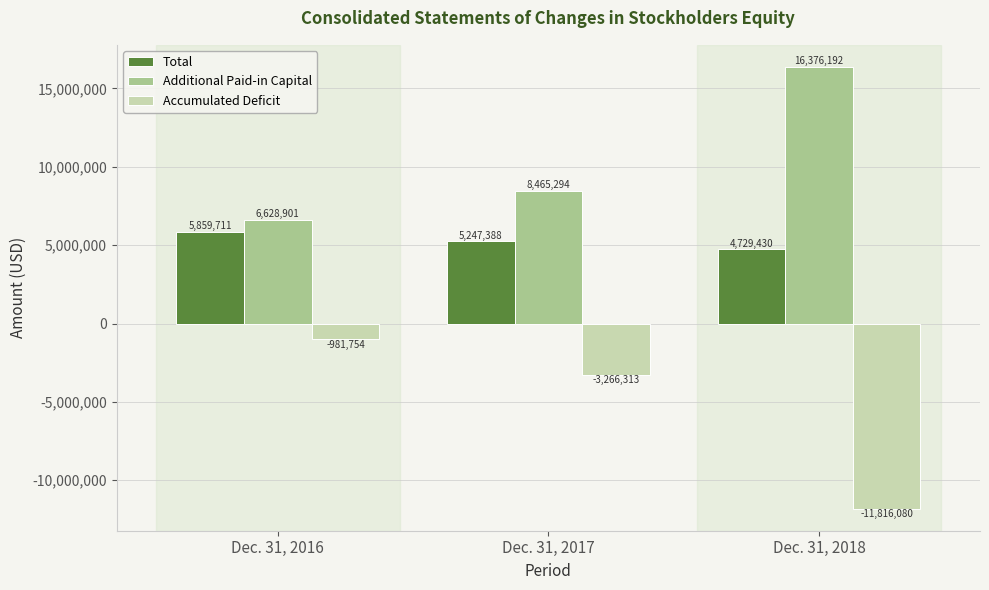

Reading left to right, transcribe all the data shown in this chart.

Total: 5859711	5247388	4729430
Additional Paid-in Capital: 6628901	8465294	16376192
Accumulated Deficit: -981754	-3266313	-11816080